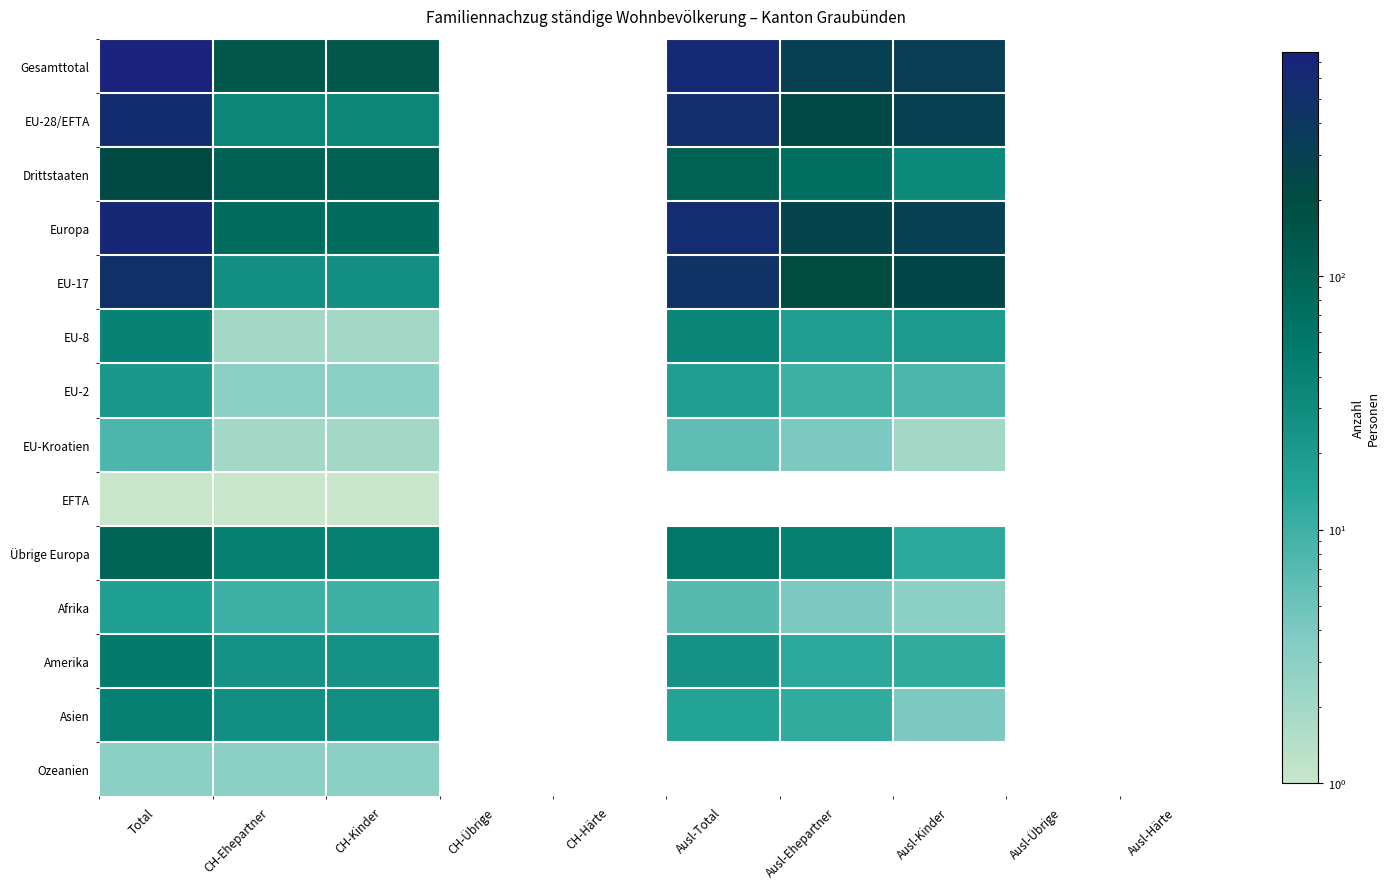

Is it true that EU-28/EFTA equals 549.0 at Total?

True